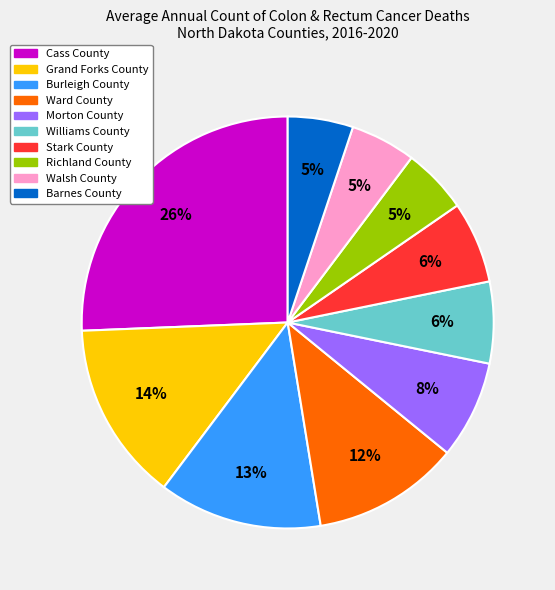

To the nearest percent, what is the difference between the Stark County and Richland County slice percentages?

1%